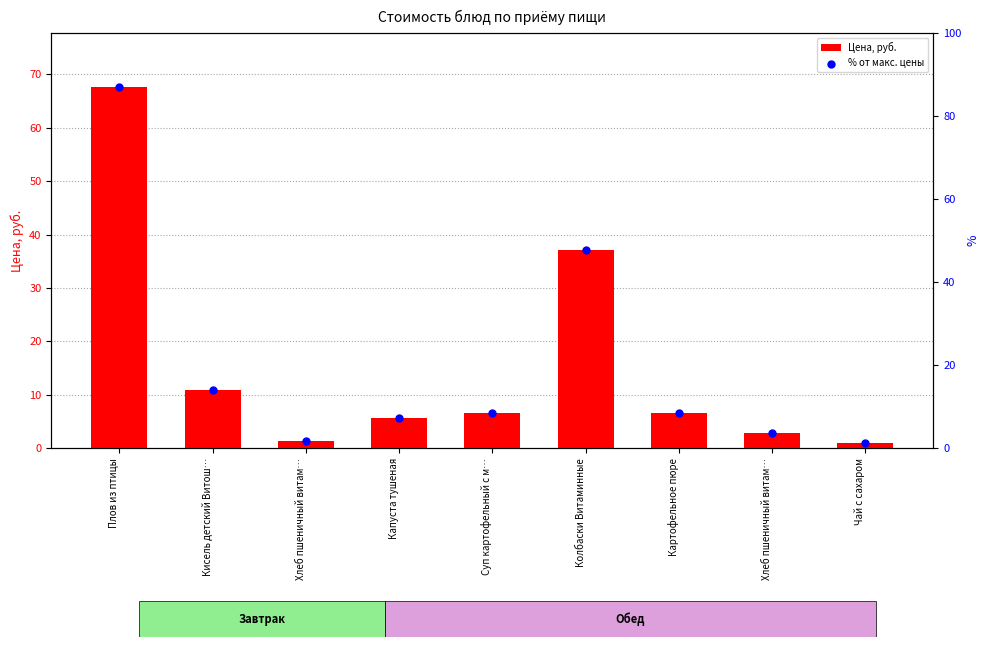

What is the total value across all series at Чай с сахаром?

2.3